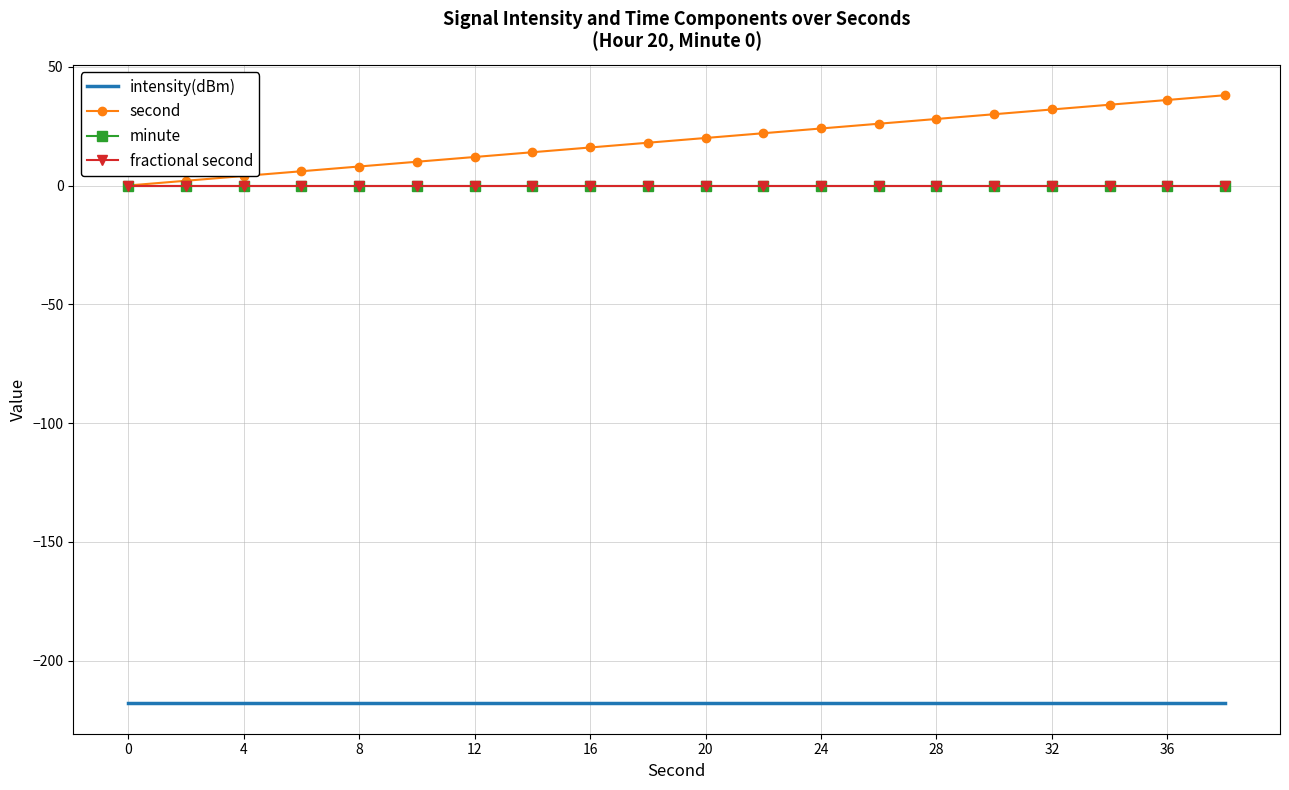

Reading left to right, what are all the values shown in this chart?

intensity(dBm): -217.9	-217.9	-217.9	-217.9	-217.9	-217.9	-217.9	-217.9	-217.9	-217.9	-217.9	-217.9	-217.9	-217.9	-217.9	-217.9	-217.9	-217.9	-217.9	-217.9
second: 0.0	2.0	4.0	6.0	8.0	10.0	12.0	14.0	16.0	18.0	20.0	22.0	24.0	26.0	28.0	30.0	32.0	34.0	36.0	38.0
minute: 0.0	0.0	0.0	0.0	0.0	0.0	0.0	0.0	0.0	0.0	0.0	0.0	0.0	0.0	0.0	0.0	0.0	0.0	0.0	0.0
fractional second: 0.0	0.0	0.0	0.0	0.0	0.0	0.0	0.0	0.0	0.0	0.0	0.0	0.0	0.0	0.0	0.0	0.0	0.0	0.0	0.0